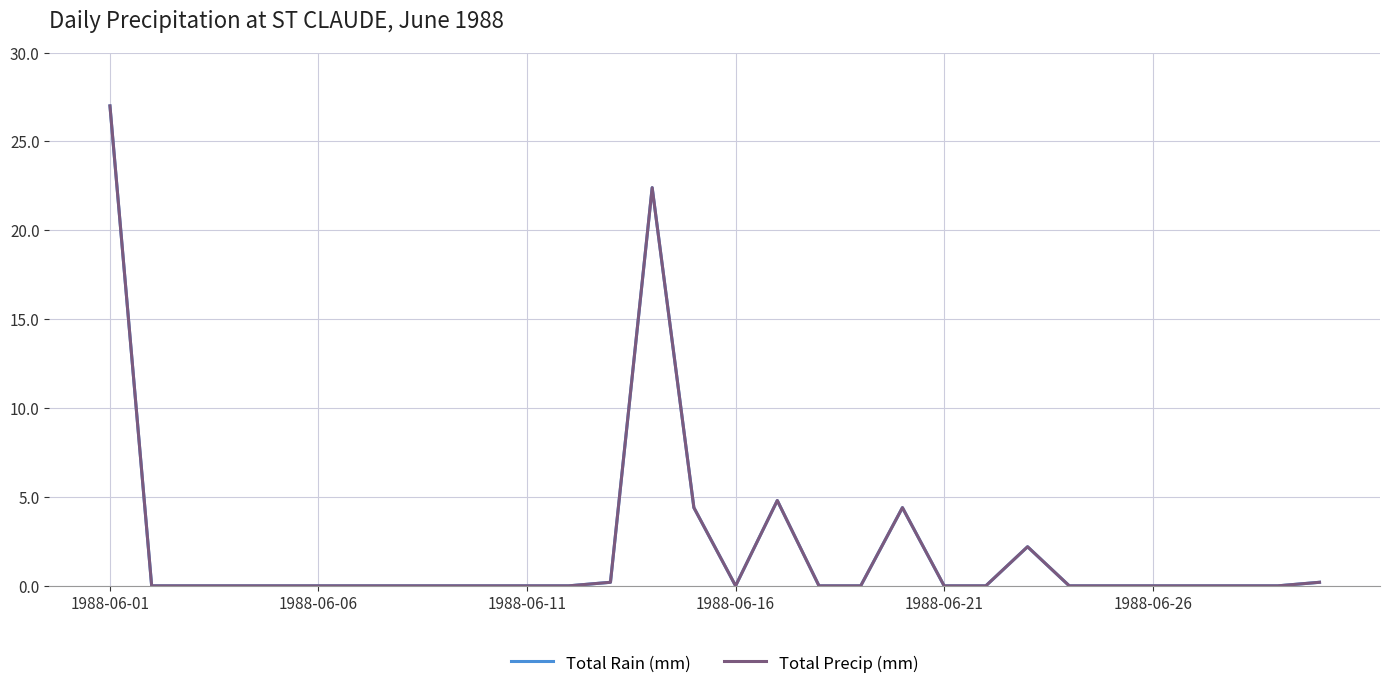

Is this an area chart (filled region under the line)?

No